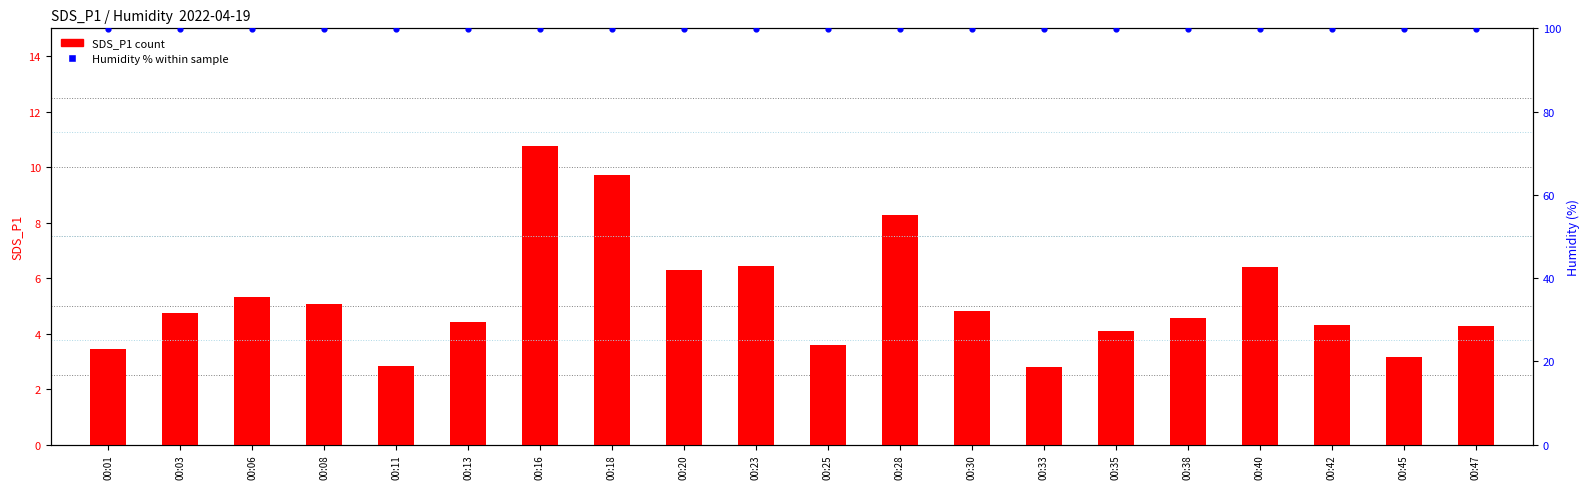

What are all the series names shown in the legend?

SDS_P1, Humidity